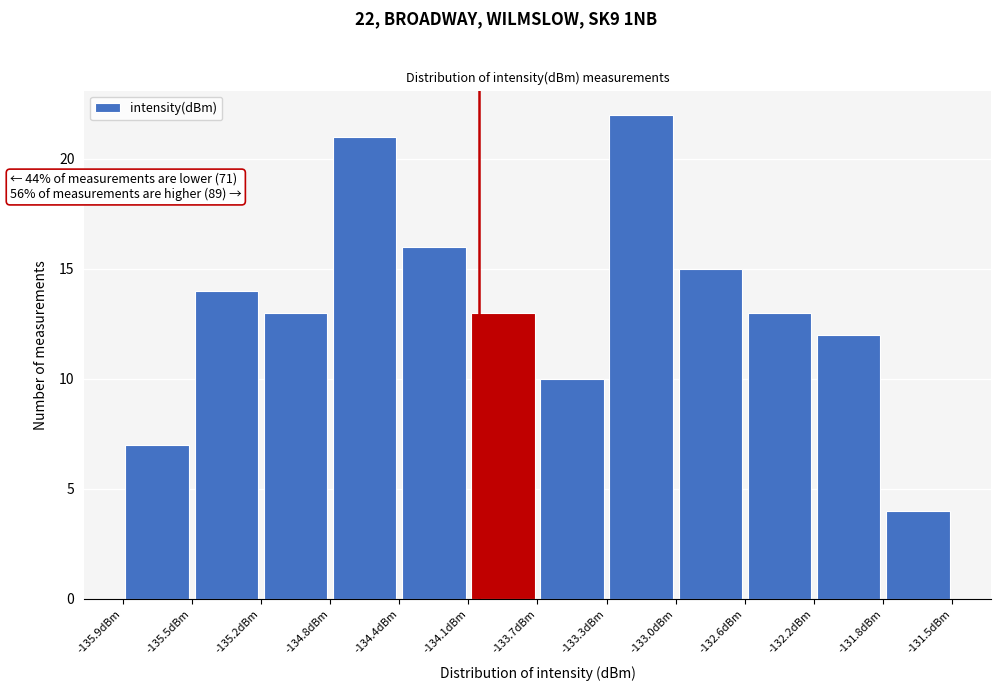

Over which range of the x-axis is the bar tallest?

-133.30 to -132.95